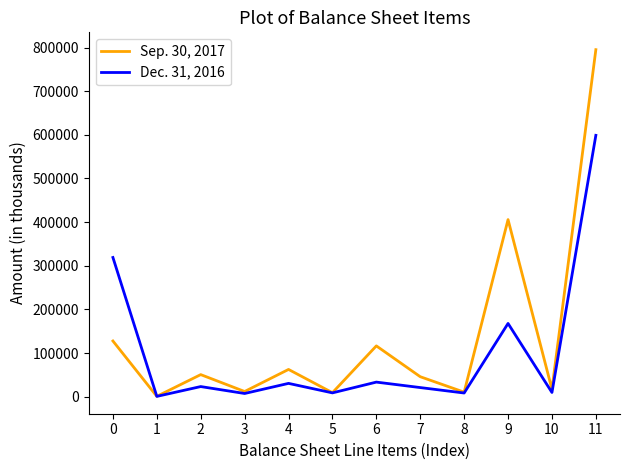

At which category is the sum across all series the highest?

11